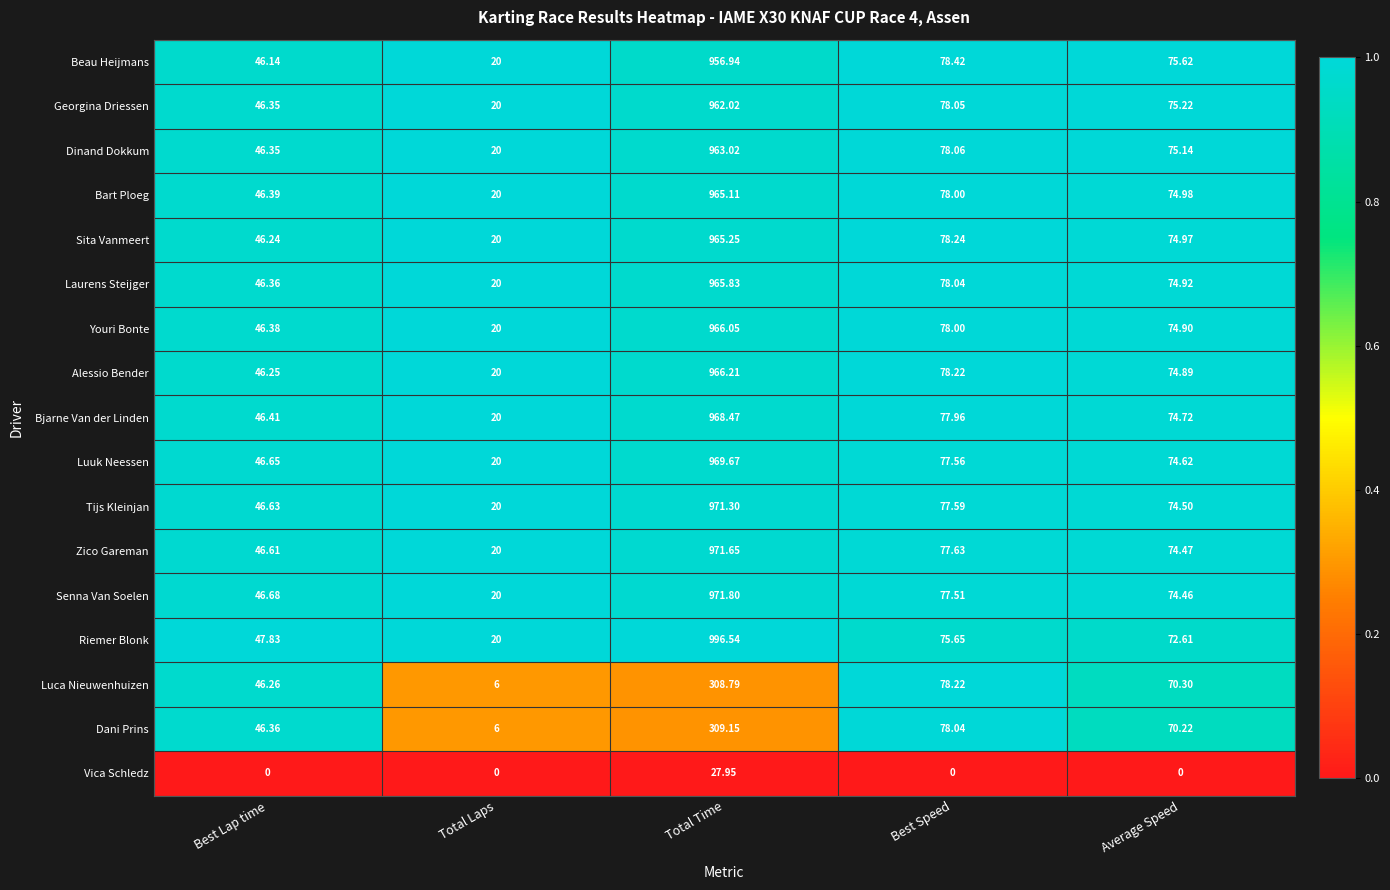

Which category has the highest value across all series?

Total Time